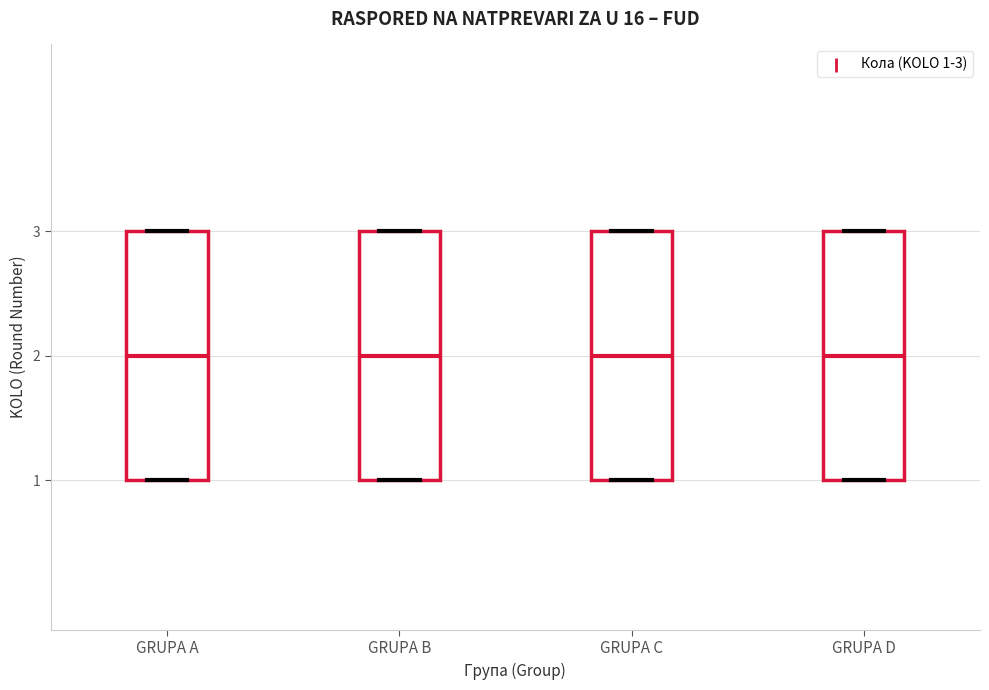

Reading left to right, read every box against the y-axis: the position of its median line, the range the box covers, and the ends of its whiskers. The values are not printed on the chart, so give them approximately, as read against the axis.

GRUPA A: median 2, box 1 to 3, whiskers 1 to 3
GRUPA B: median 2, box 1 to 3, whiskers 1 to 3
GRUPA C: median 2, box 1 to 3, whiskers 1 to 3
GRUPA D: median 2, box 1 to 3, whiskers 1 to 3